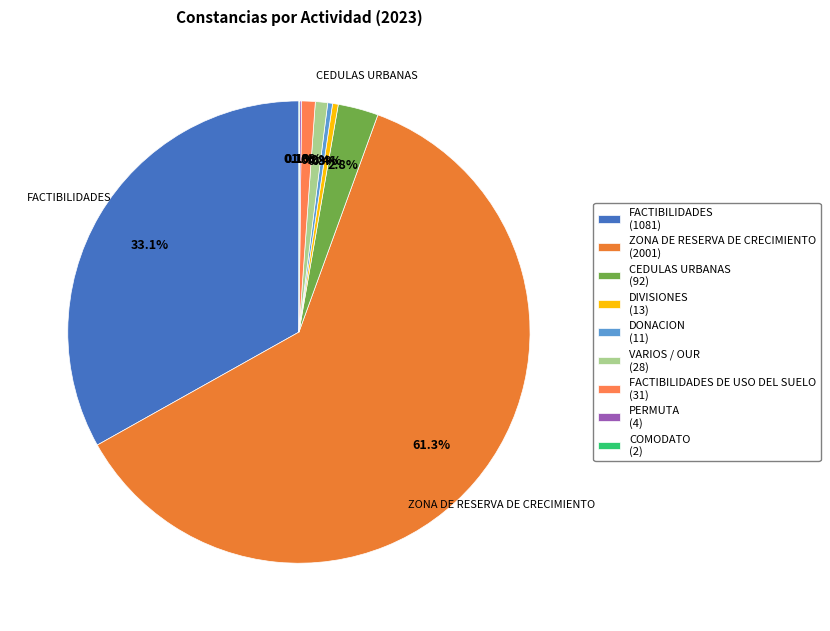

To the nearest percent, what is the difference between the largest and smallest slice percentages?

61%